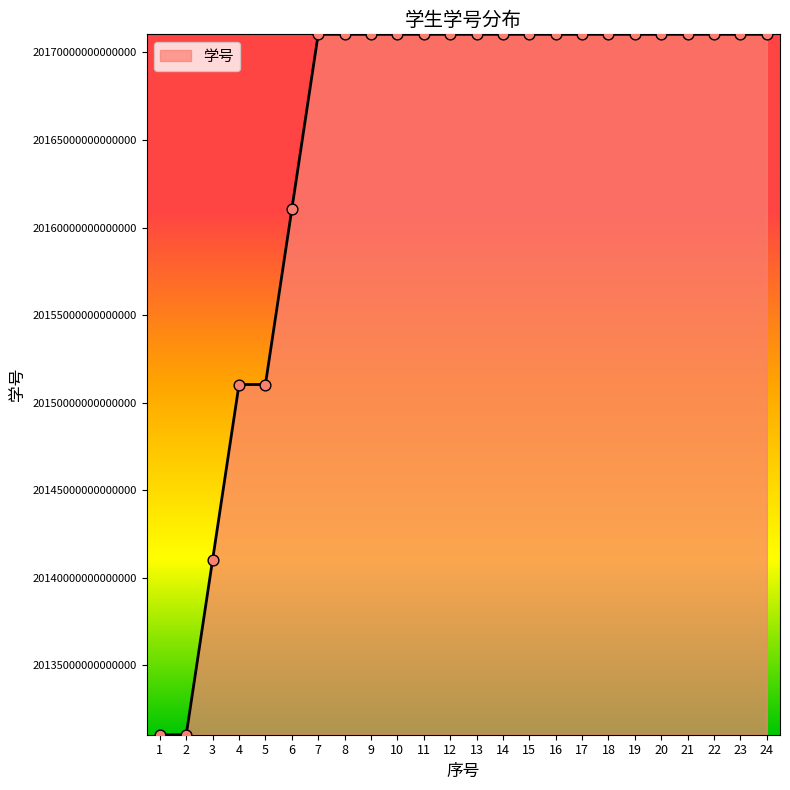

Approximately how many times larger is the value at 2 compared to 20?

1.0